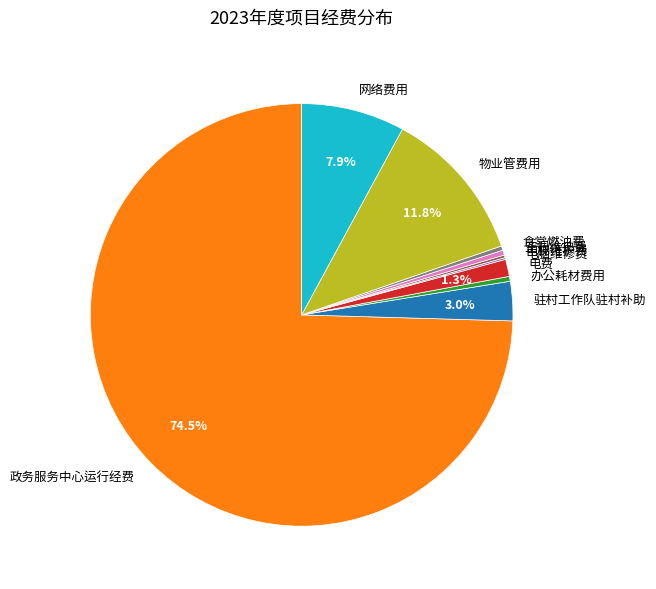

What is the majority slice?

政务服务中心运行经费